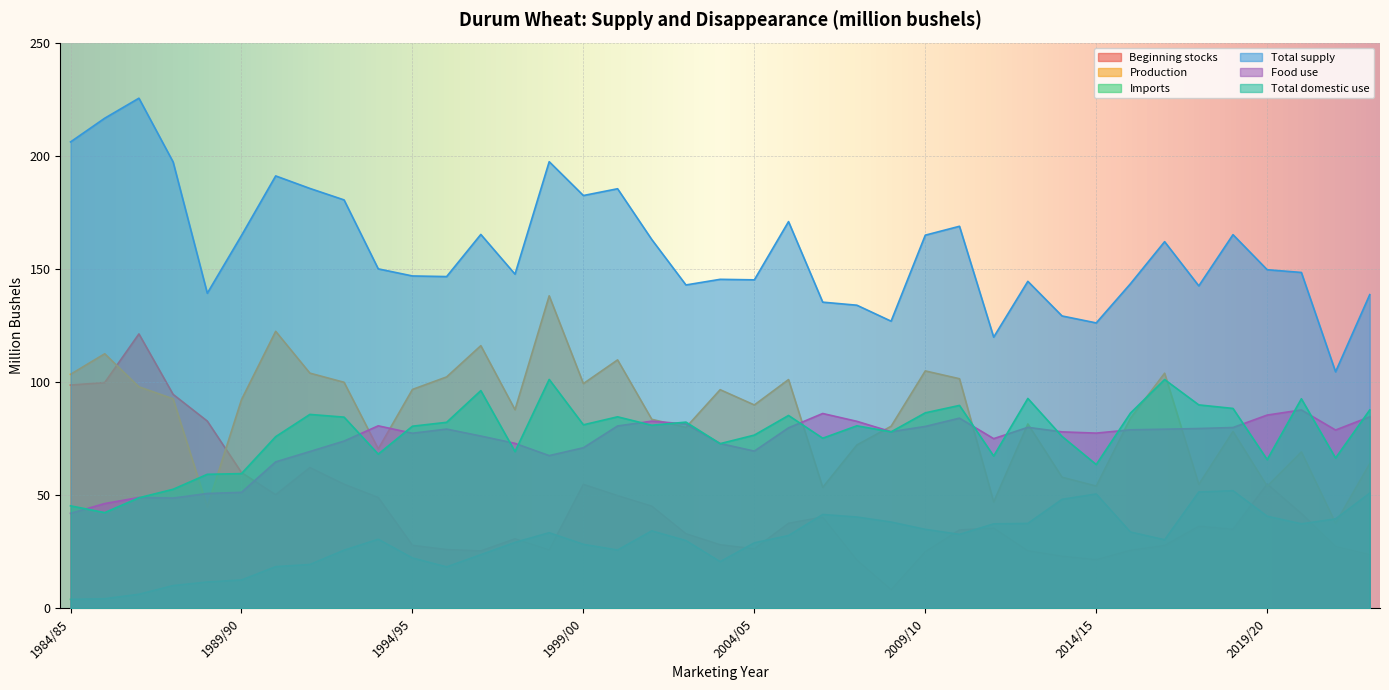

At which category is the sum across all series the highest?

1998/99